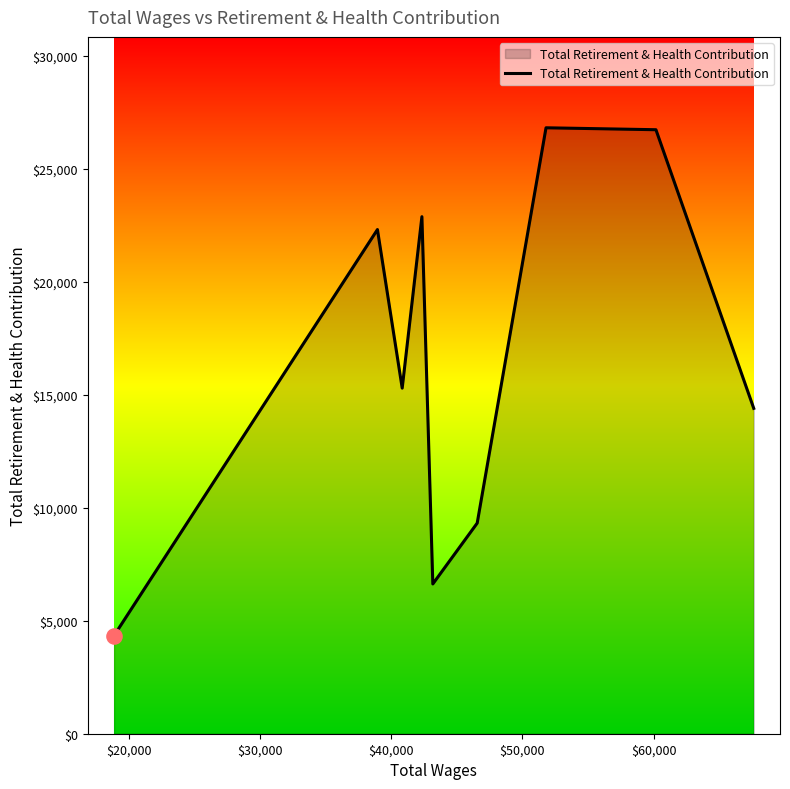

What is the minimum value shown in the chart?

4340